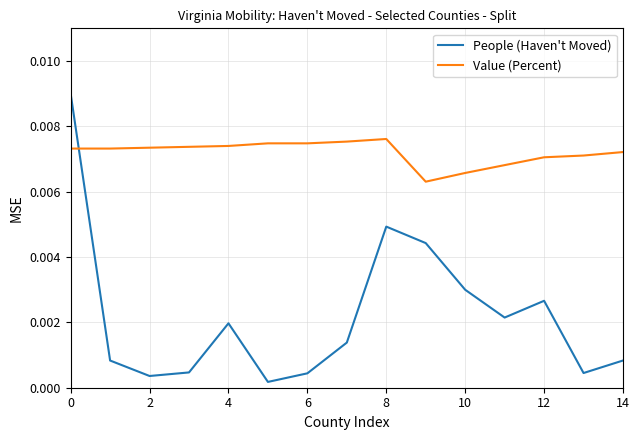

How many intersections are there between Value (Percent) and People (Haven't Moved)?

1